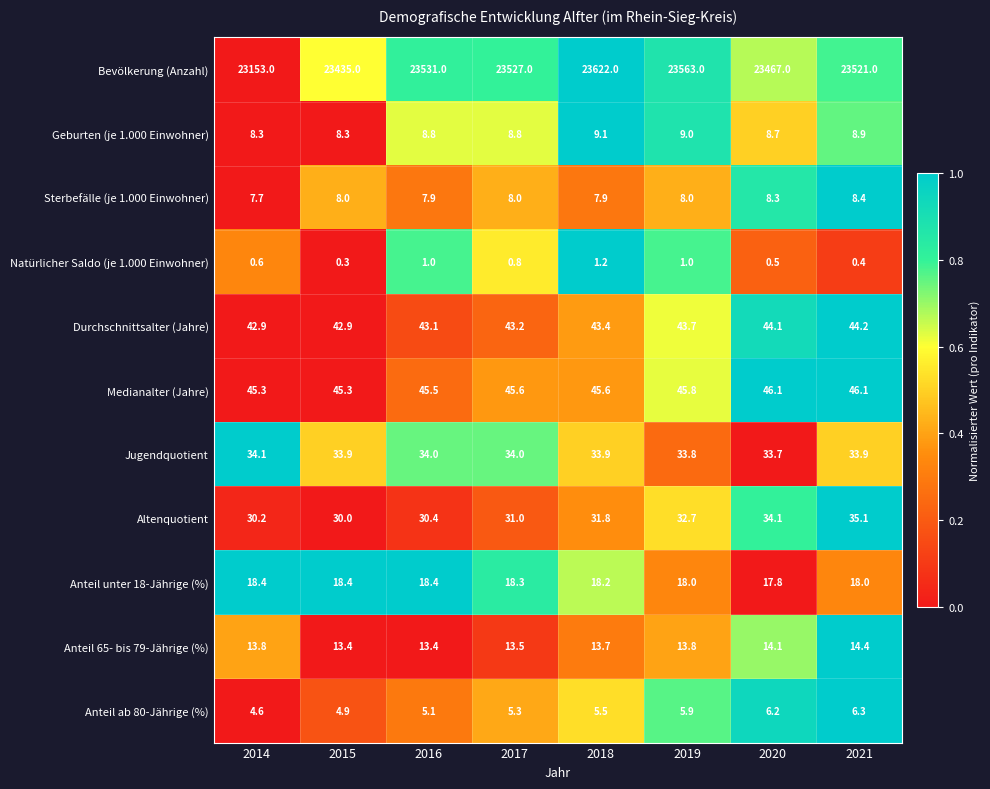

At 2018, list the series in order from smallest to largest.

Natürlicher Saldo (je 1.000 Einwohner), Anteil ab 80-Jährige (%), Sterbefälle (je 1.000 Einwohner), Geburten (je 1.000 Einwohner), Anteil 65- bis 79-Jährige (%), Anteil unter 18-Jährige (%), Altenquotient, Jugendquotient, Durchschnittsalter (Jahre), Medianalter (Jahre), Bevölkerung (Anzahl)